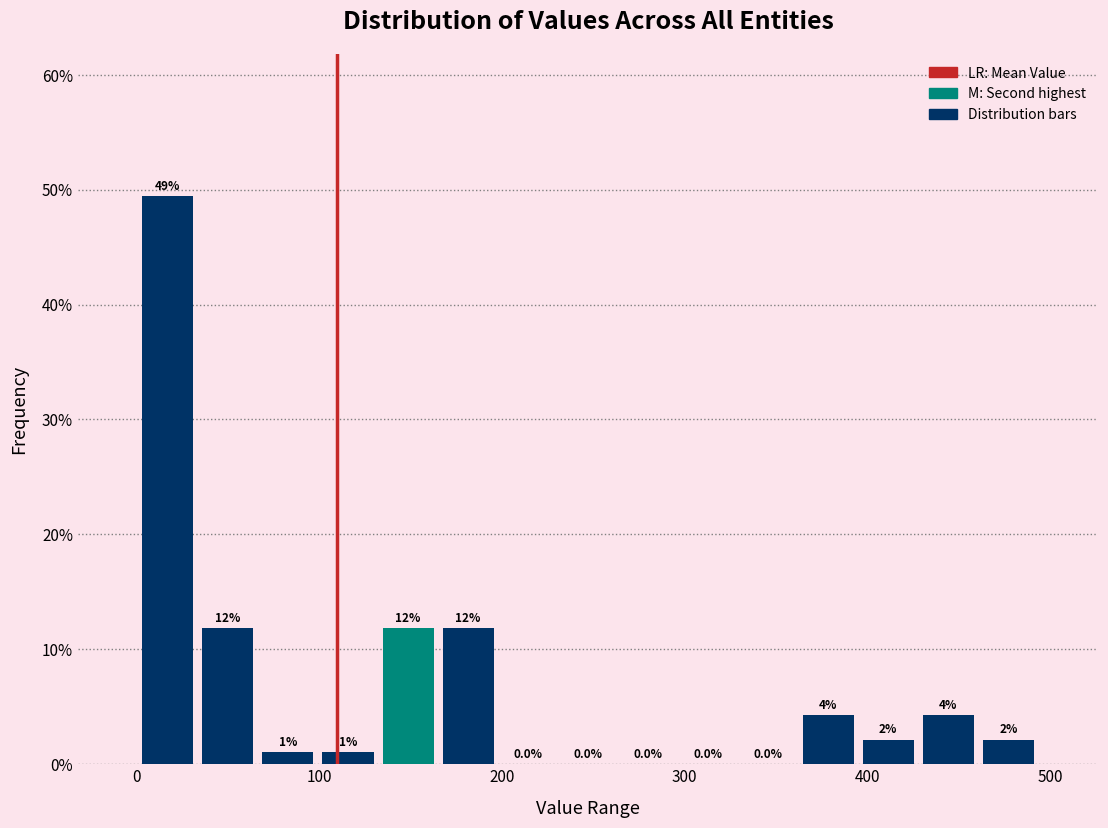

Around what value on the x-axis is the tallest bar? Give the approximate position of its centre, as read against the axis.

20